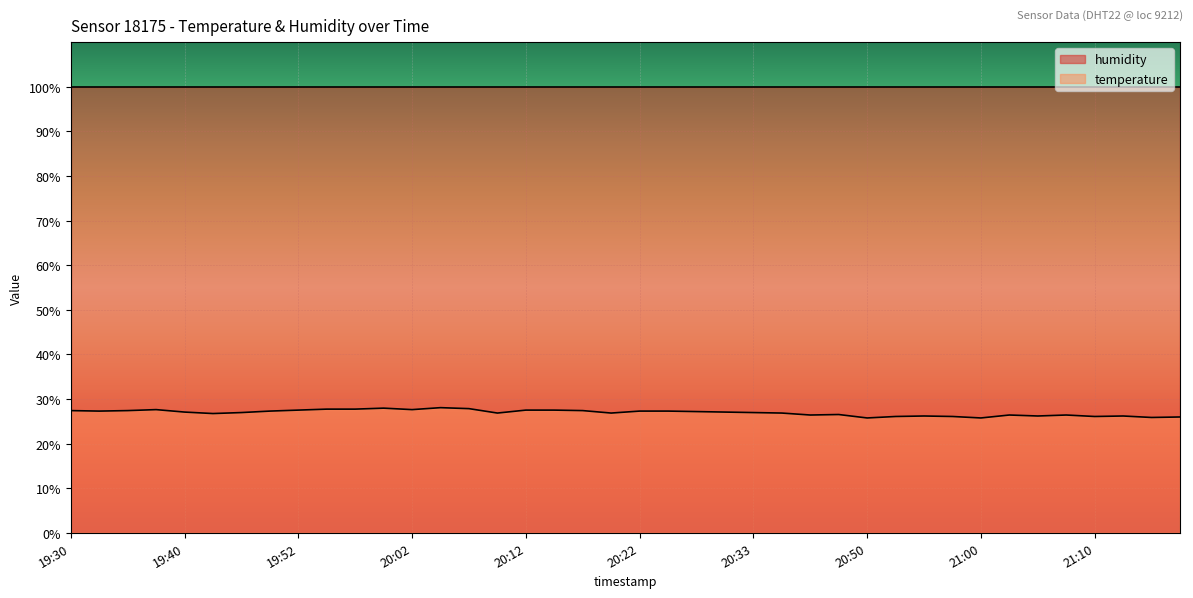

What is the maximum value shown in the chart?

99.9